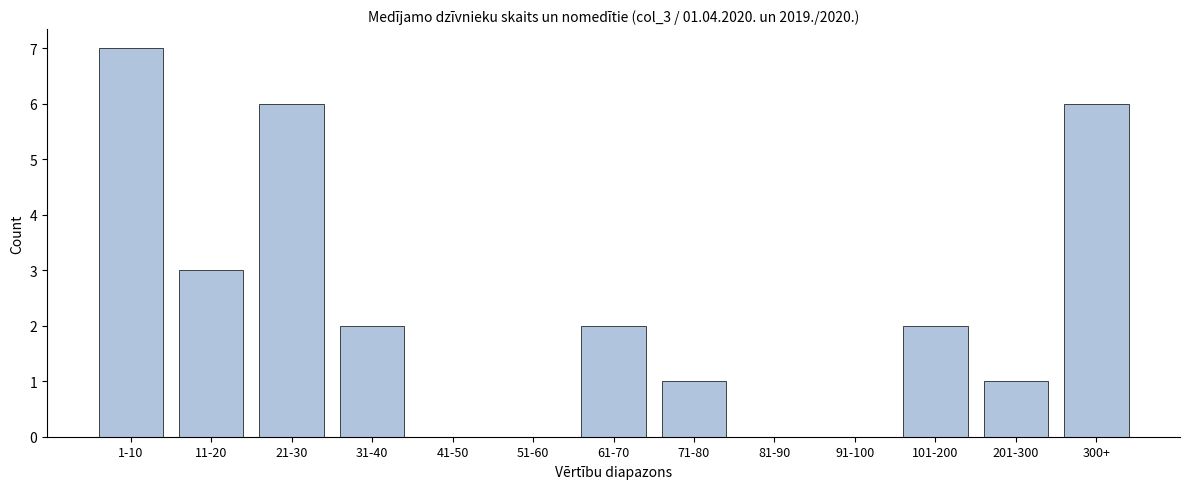

Reading left to right, transcribe all the data shown in this chart.

1-10=7	11-20=3	21-30=6	31-40=2	41-50=0	51-60=0	61-70=2	71-80=1	81-90=0	91-100=0	101-200=2	201-300=1	300+=6